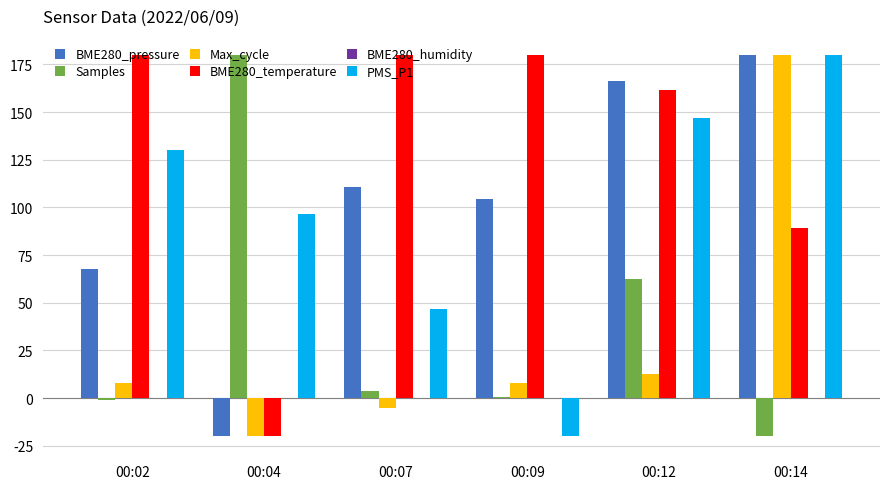

What is the spread (max minus min) of values at 00:07?

185.0